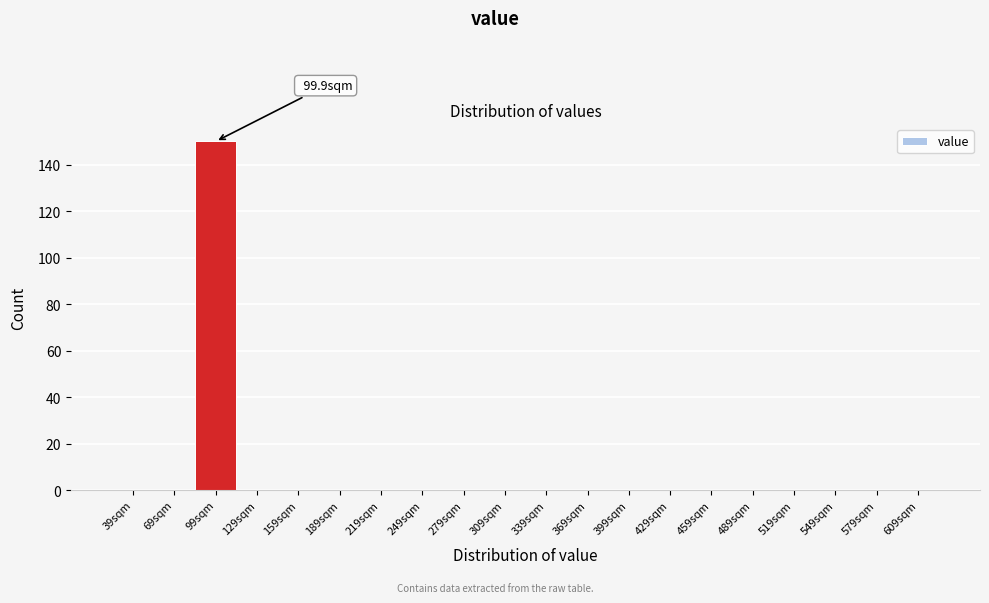

Reading left to right, what are all the values shown in this chart?

39sqm=0	69sqm=0	99sqm=150	129sqm=0	159sqm=0	189sqm=0	219sqm=0	249sqm=0	279sqm=0	309sqm=0	339sqm=0	369sqm=0	399sqm=0	429sqm=0	459sqm=0	489sqm=0	519sqm=0	549sqm=0	579sqm=0	609sqm=0